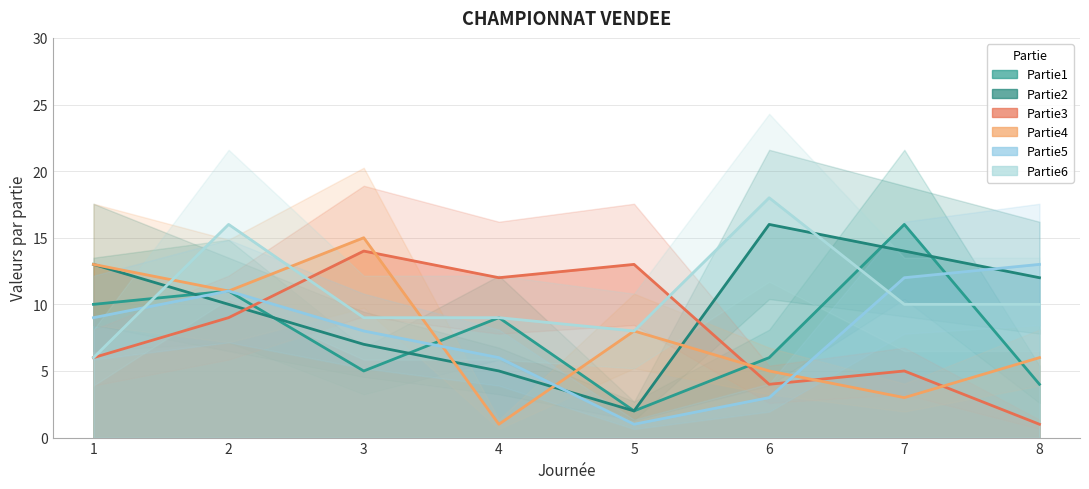

Does the chart display data point markers on the line(s)?

No